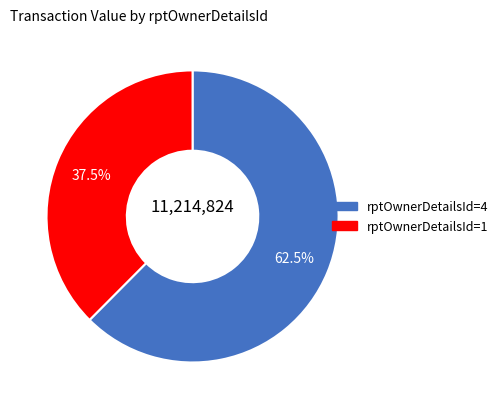

Approximately how many times larger is the value at rptOwnerDetailsId=1 compared to rptOwnerDetailsId=4?

0.6